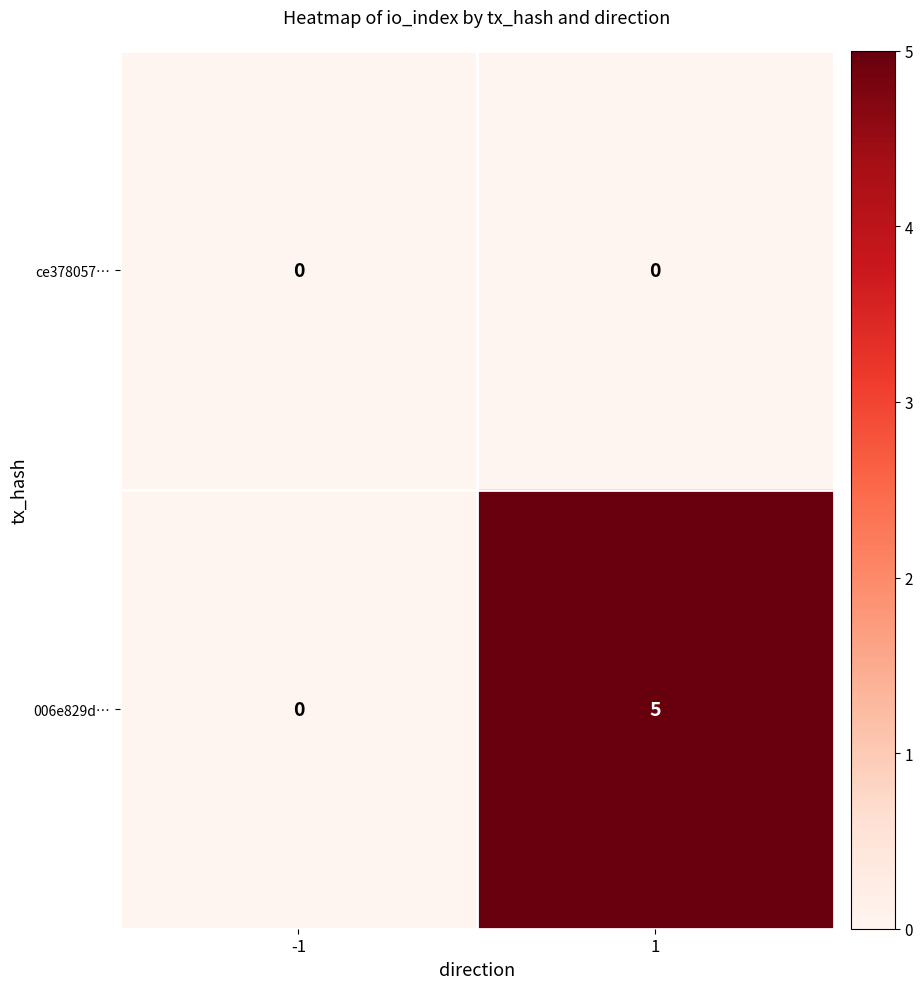

The value of 006e829d… at 1 is 5. True or false?

True